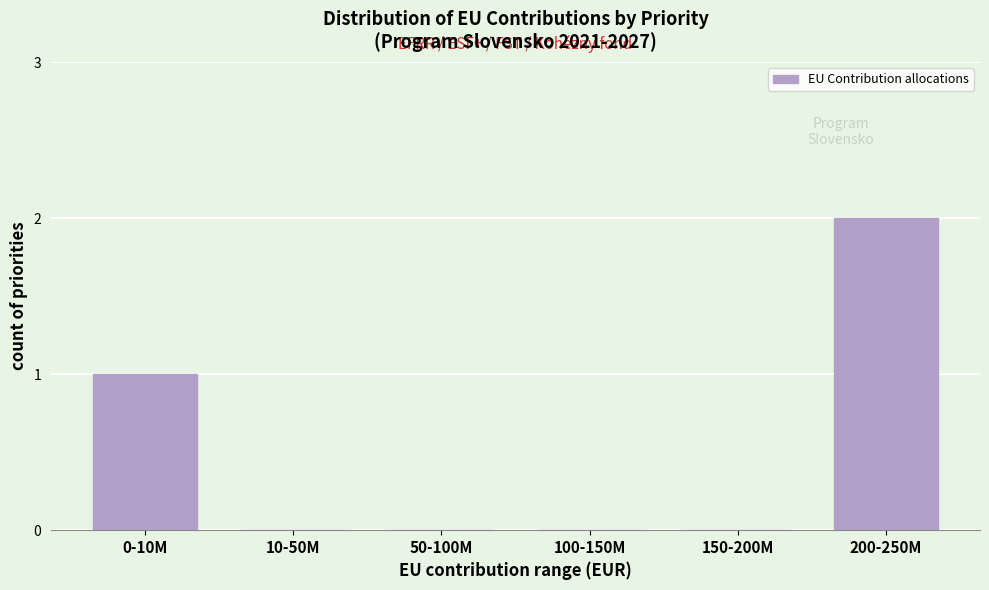

Reading left to right, what are all the values shown in this chart?

0-10M=1	10-50M=0	50-100M=0	100-150M=0	150-200M=0	200-250M=2